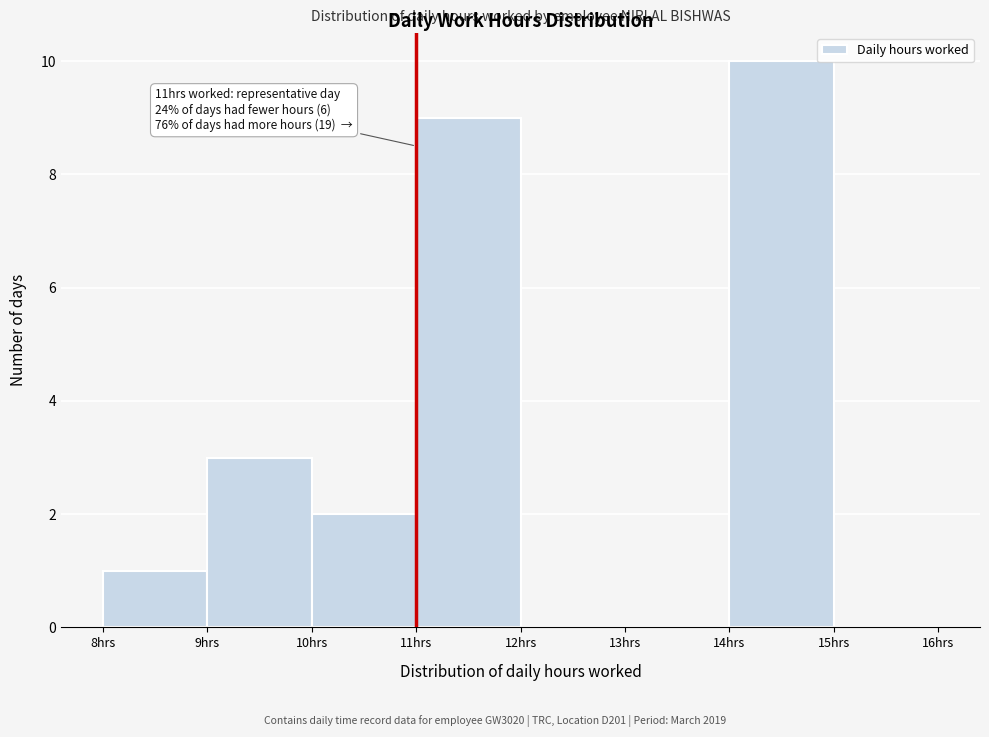

Which range on the x-axis has the tallest bar?

14 to 15